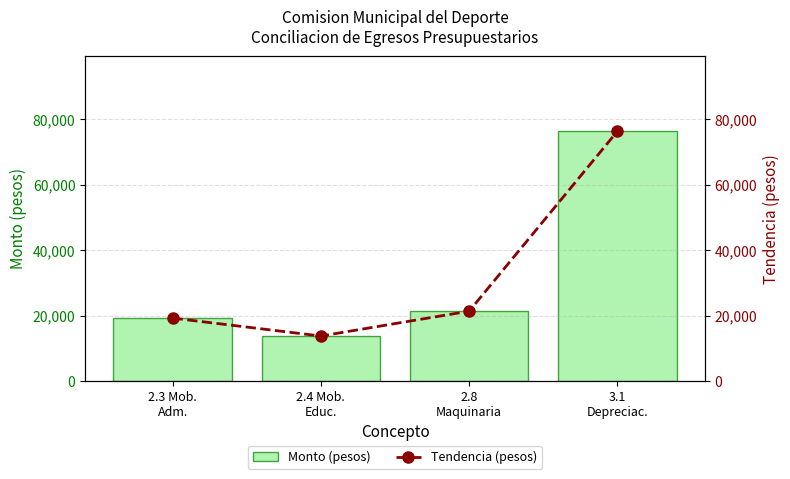

The value of Monto (pesos) at 2.4 Mob.
Educ. is 8580.6. True or false?

False